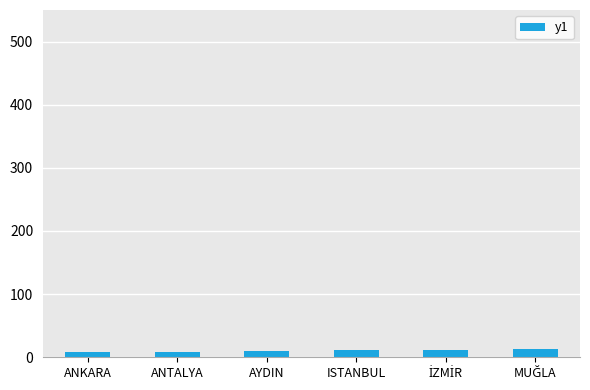

How many series are shown in this chart?

1